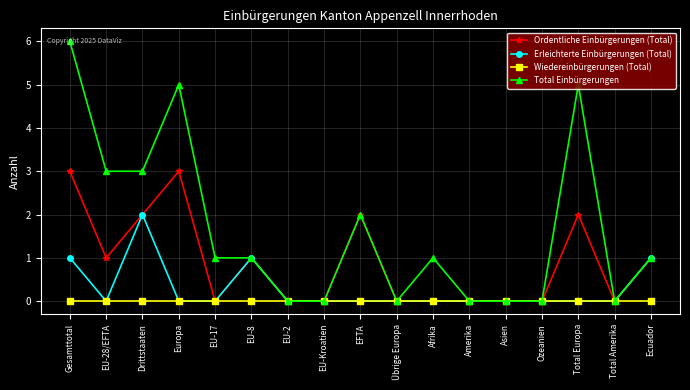

What is the maximum value shown in the chart?

6